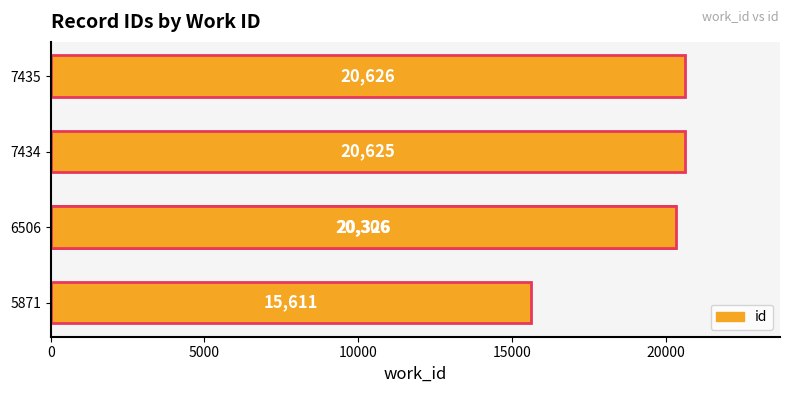

What is the minimum value shown in the chart?

15611